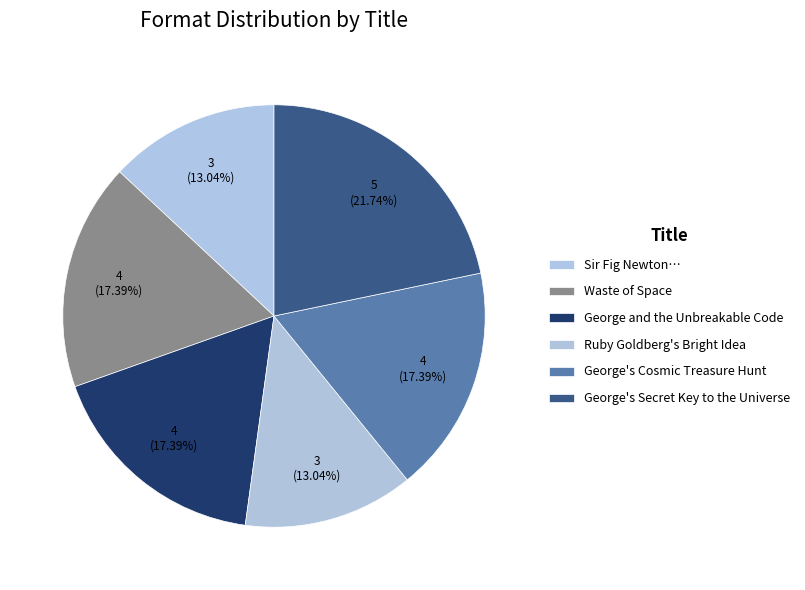

Does any single category account for the majority?

No